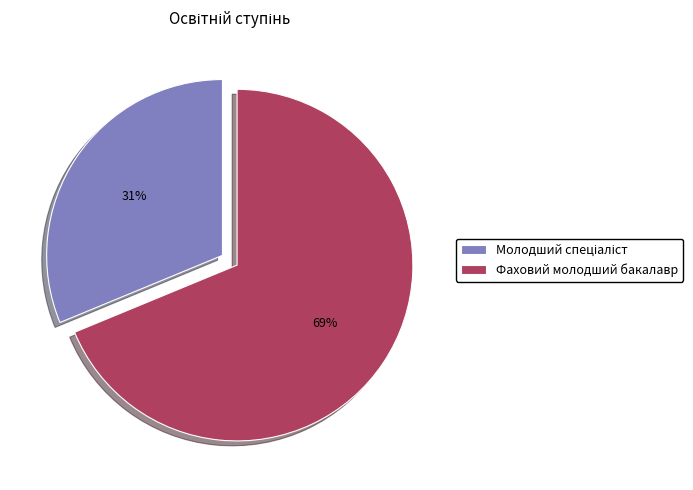

What percentage is the Фаховий молодший бакалавр slice, to the nearest percent?

69%